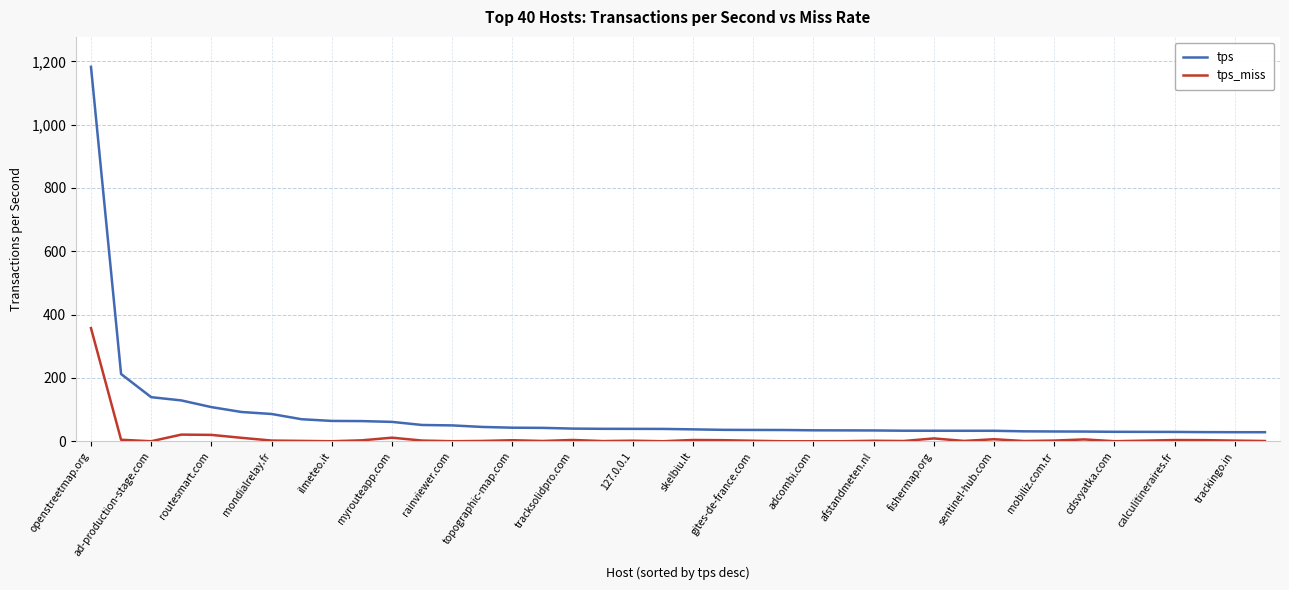

Rank the series by their maximum value, from highest to lowest.

tps, tps_miss